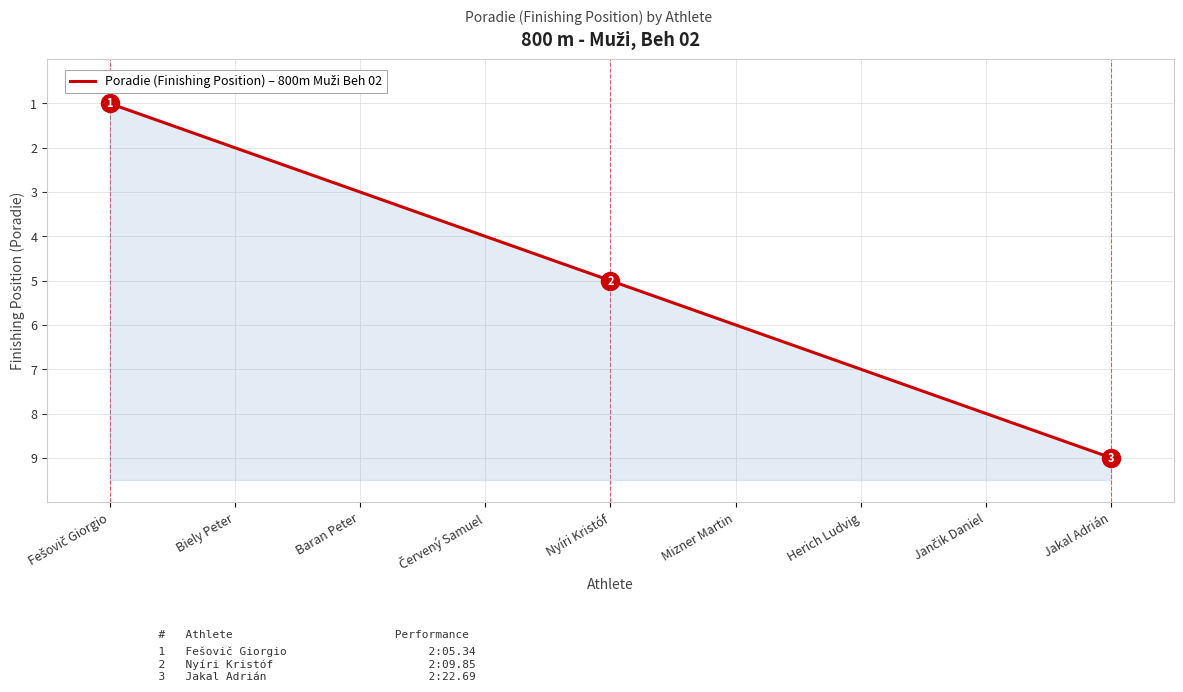

True or false: the data shows 1 at Fešovič Giorgio.

True